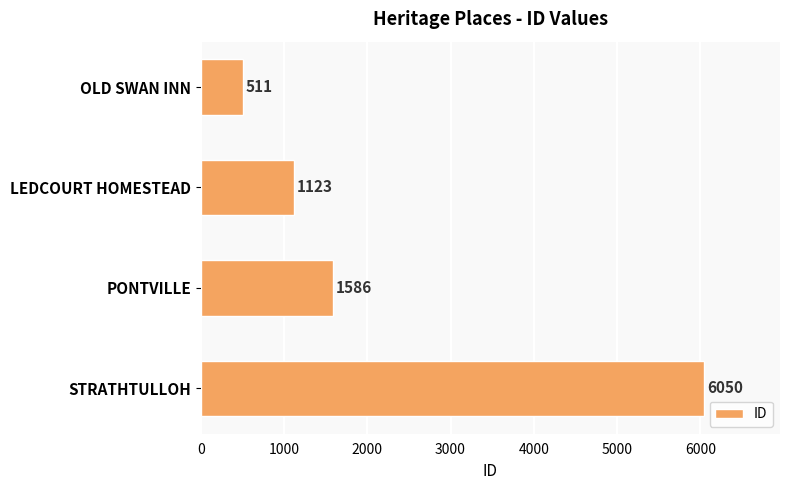

Reading top to bottom, what are all the values shown in this chart?

511	1123	1586	6050